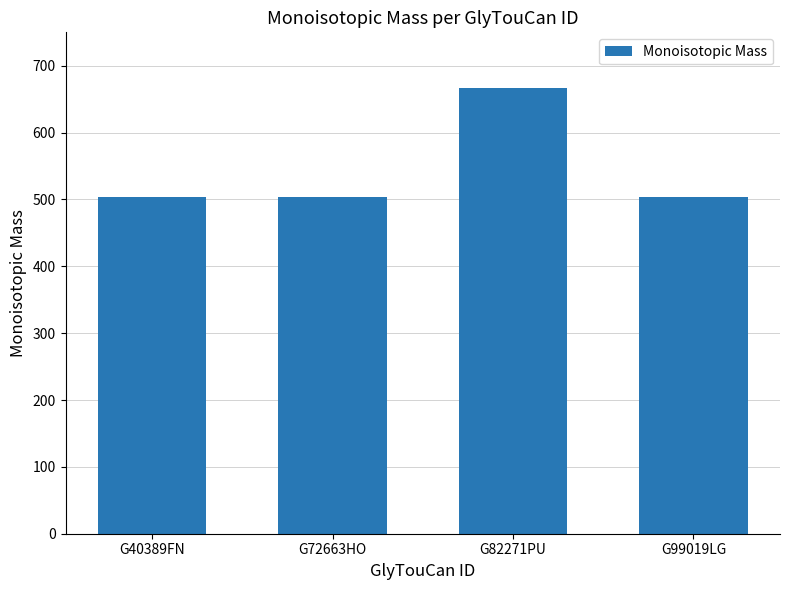

What is the ratio of the value at G99019LG to the value at G82271PU?

0.8